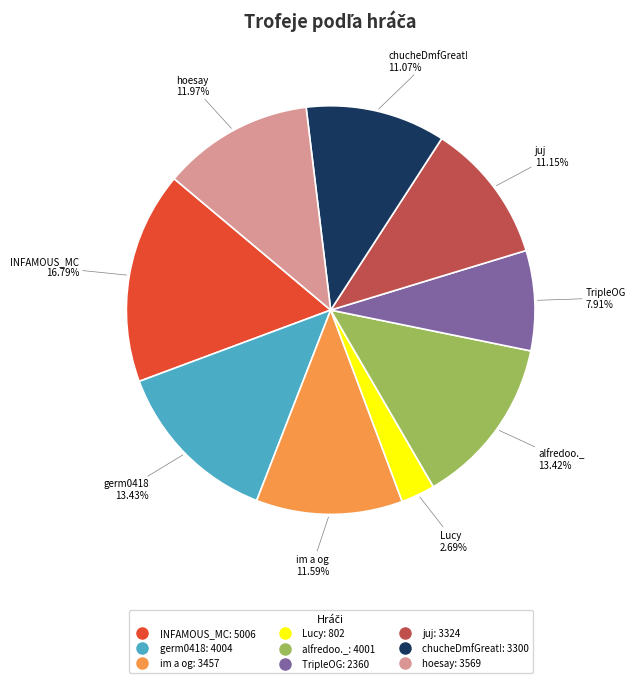

The chucheDmfGreat! slice represents 11% of the pie. True or false?

True